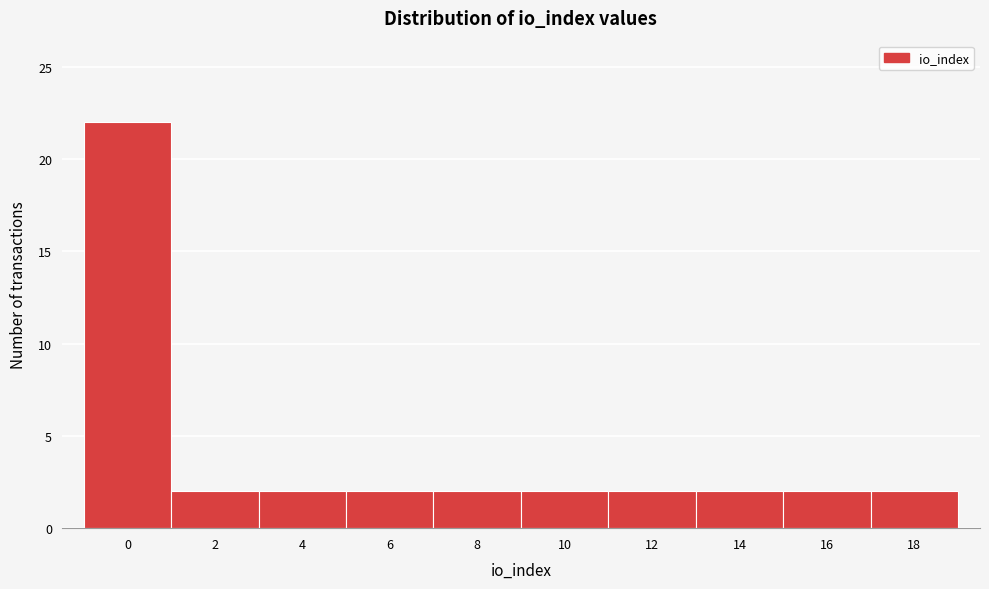

Reading left to right, extract all data points from this chart.

22	2	2	2	2	2	2	2	2	2